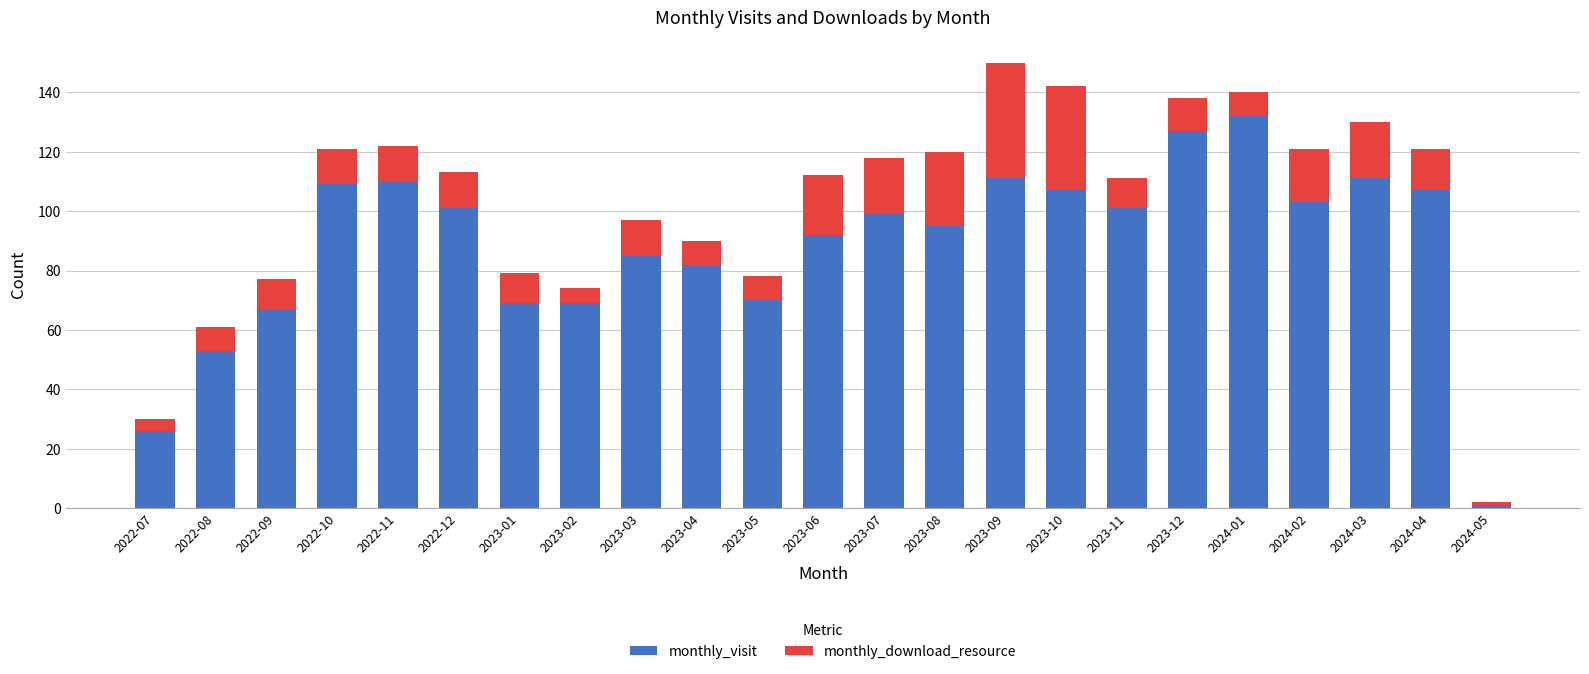

What is the lowest value of the monthly_visit series?

1